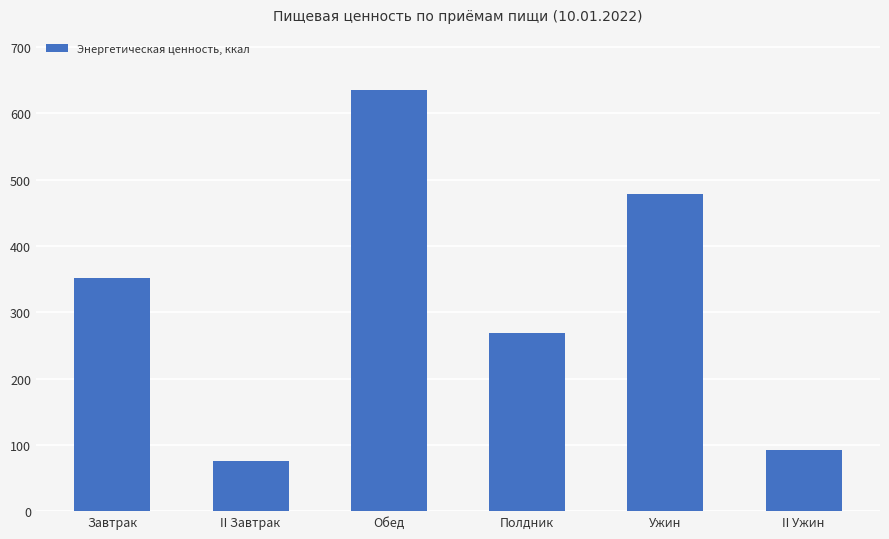

Reading right to left, extract all data points from this chart.

II Ужин=92.5	Ужин=479.2	Полдник=269.3	Обед=634.8	II Завтрак=75.1	Завтрак=351.4